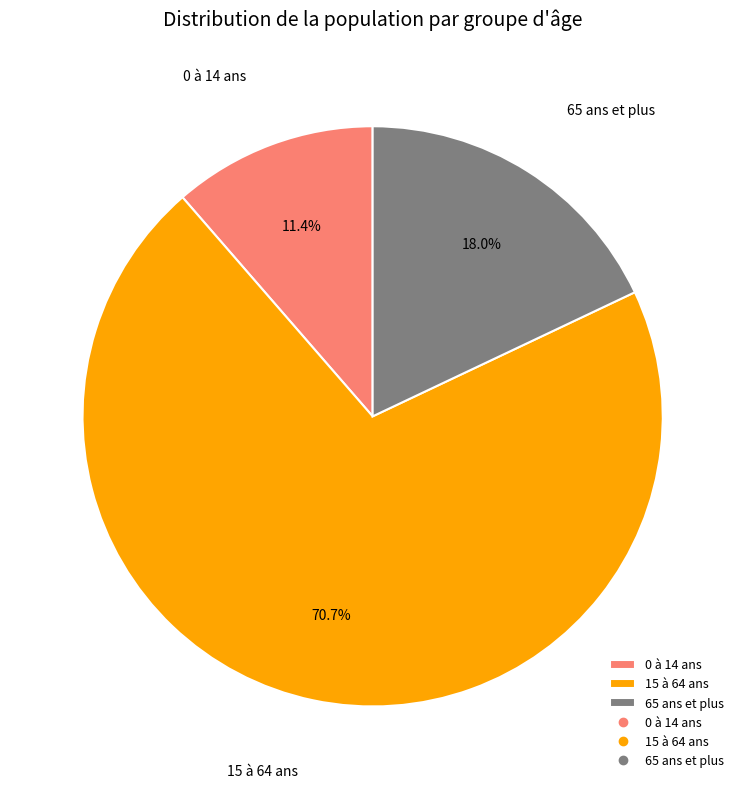

Rank the categories by value from highest to lowest.

15 à 64 ans, 65 ans et plus, 0 à 14 ans